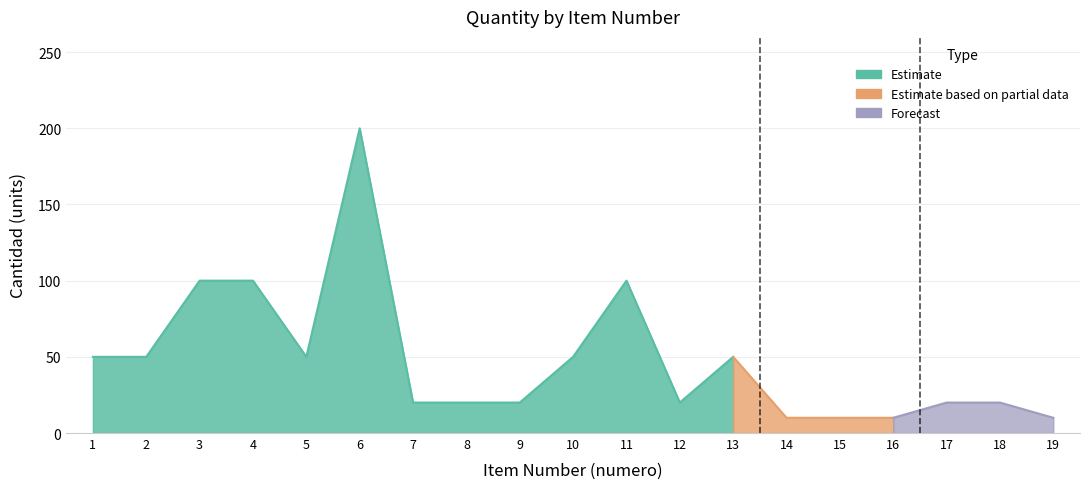

The value at 6 is 200. True or false?

True